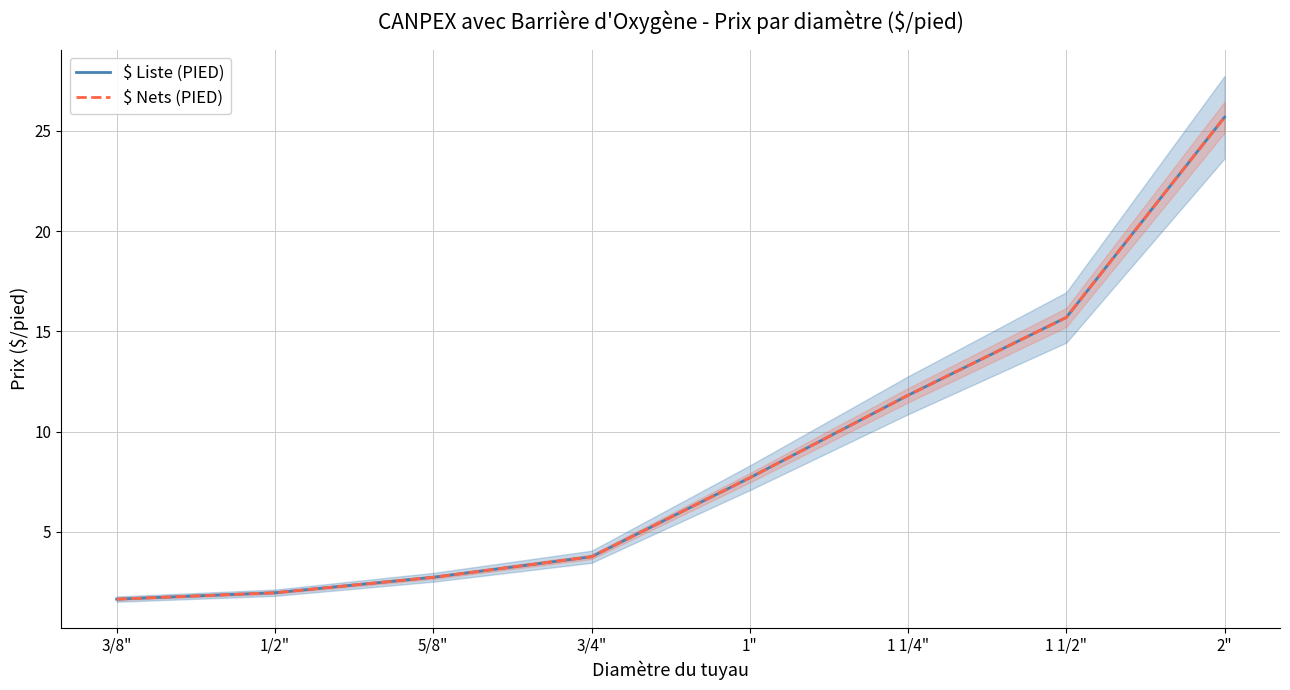

Which label corresponds to the smallest value in the chart?

3/8"